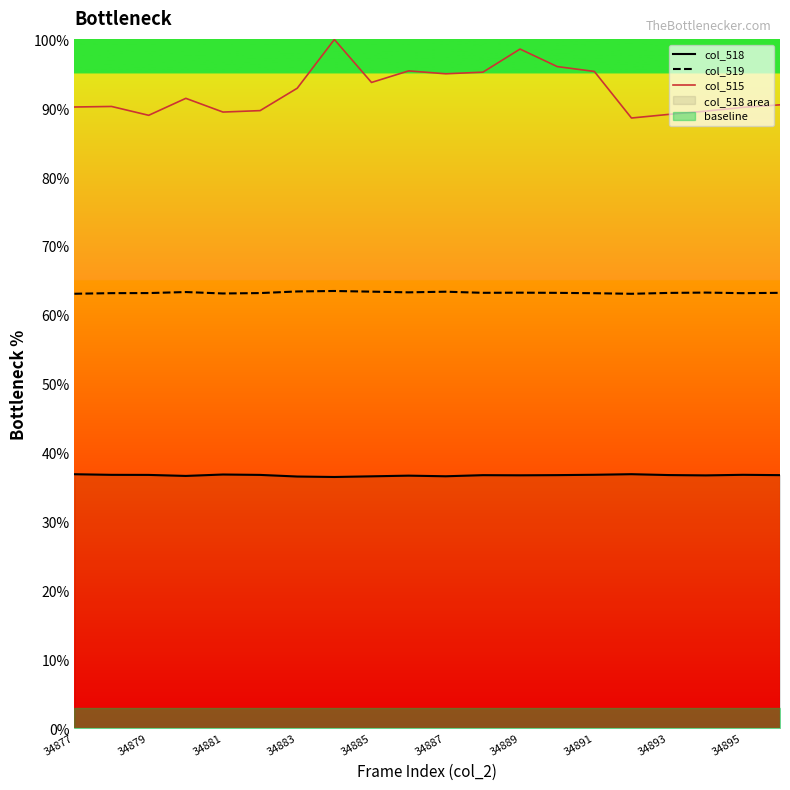

What position from the left is 13?

14